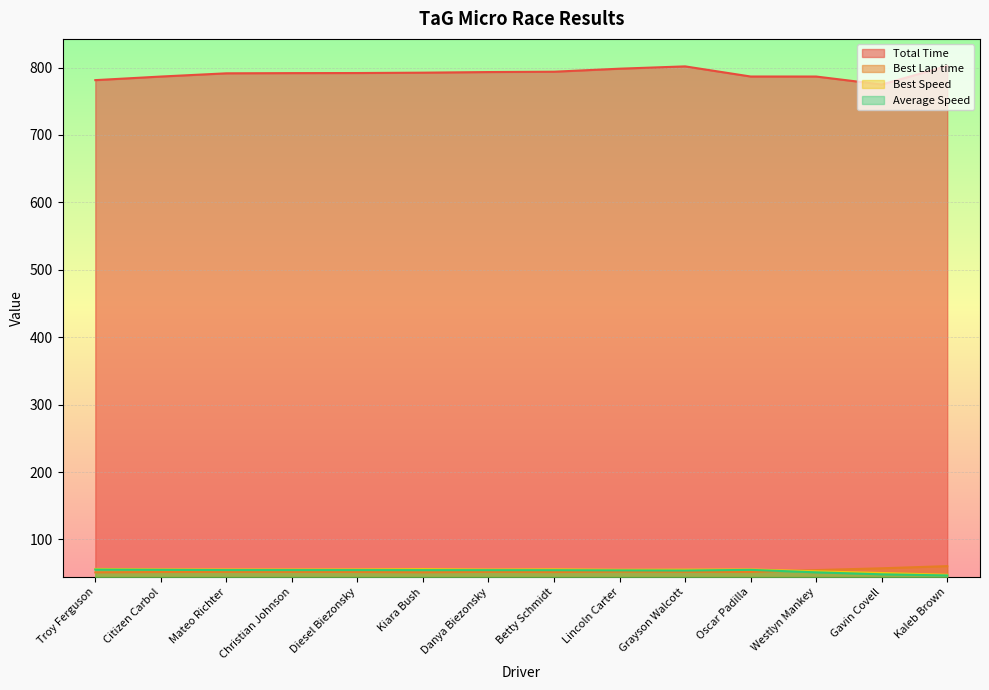

After their last crossing, which series has the higher values: Best Lap time or Best Speed?

Best Lap time